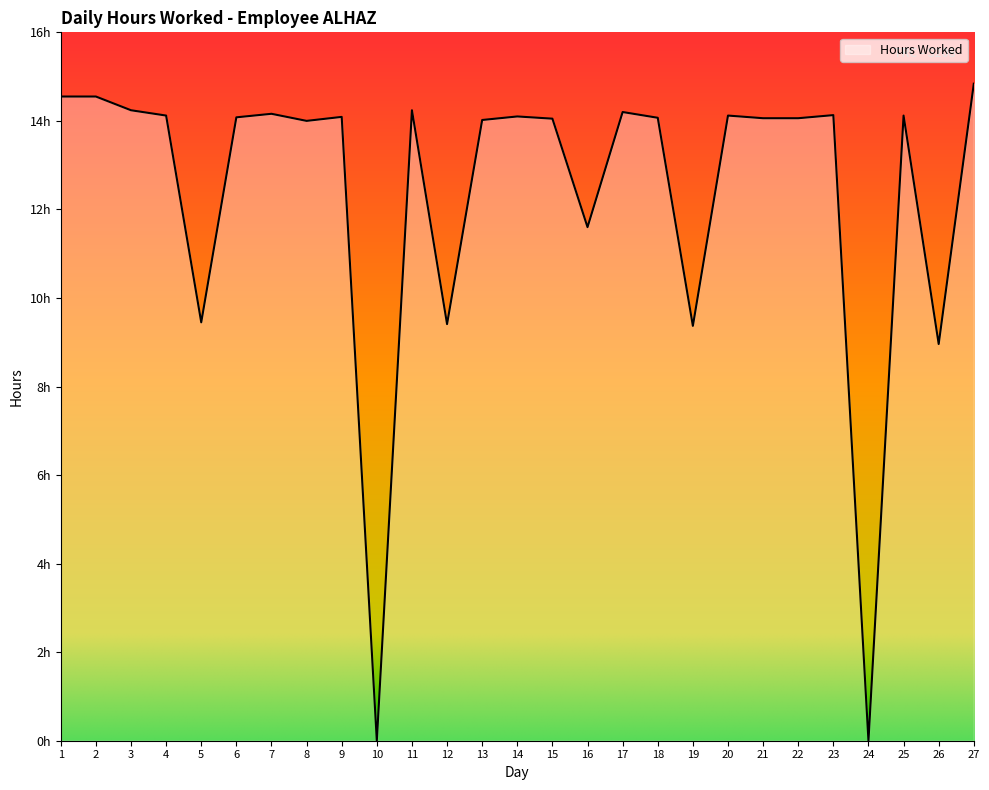

Between 8 and 27, which is larger?

27